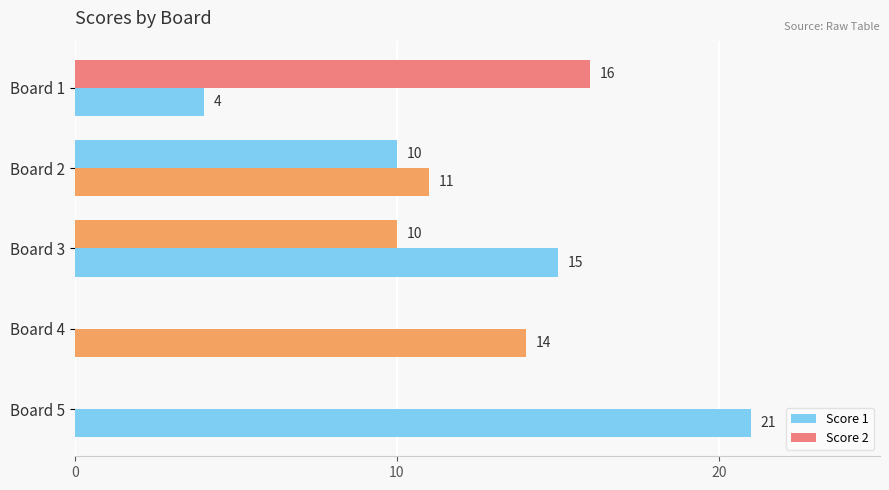

At how many categories does at least one series exceed 4?

5